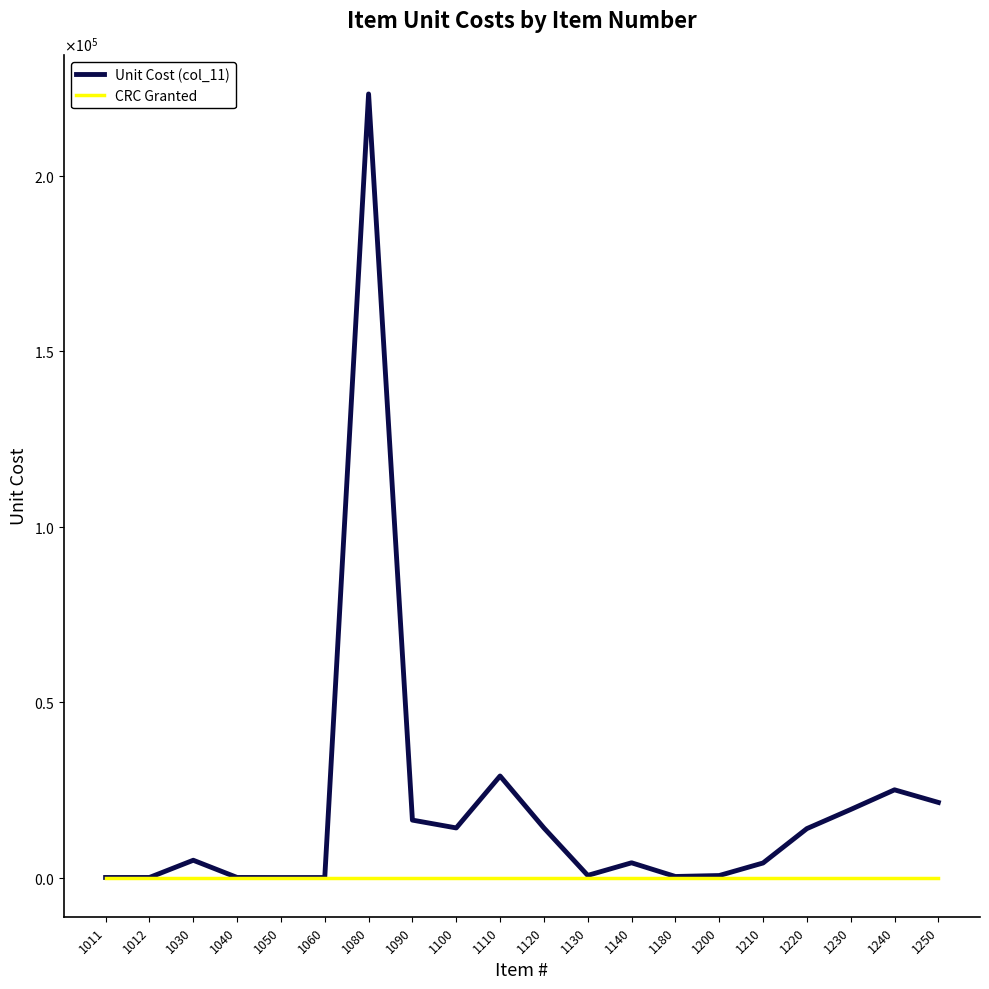

Reading left to right, transcribe all the data shown in this chart.

Unit Cost (col_11): 1011=22.2	1012=21.0	1030=4929.1	1040=26.0	1050=4.9	1060=4.0	1080=223231.0	1090=16365.0	1100=14136.0	1110=28931.0	1120=14134.2	1130=617.0	1140=4205.4	1180=301.0	1200=575.0	1210=4149.0	1220=13940.0	1230=19392.9	1240=24992.9	1250=21395.1
CRC Granted: 1011=0.0	1012=0.0	1030=0.0	1040=0.0	1050=0.0	1060=0.0	1080=0.0	1090=0.0	1100=0.0	1110=0.0	1120=0.0	1130=0.0	1140=0.0	1180=0.0	1200=0.0	1210=0.0	1220=0.0	1230=0.0	1240=0.0	1250=0.0